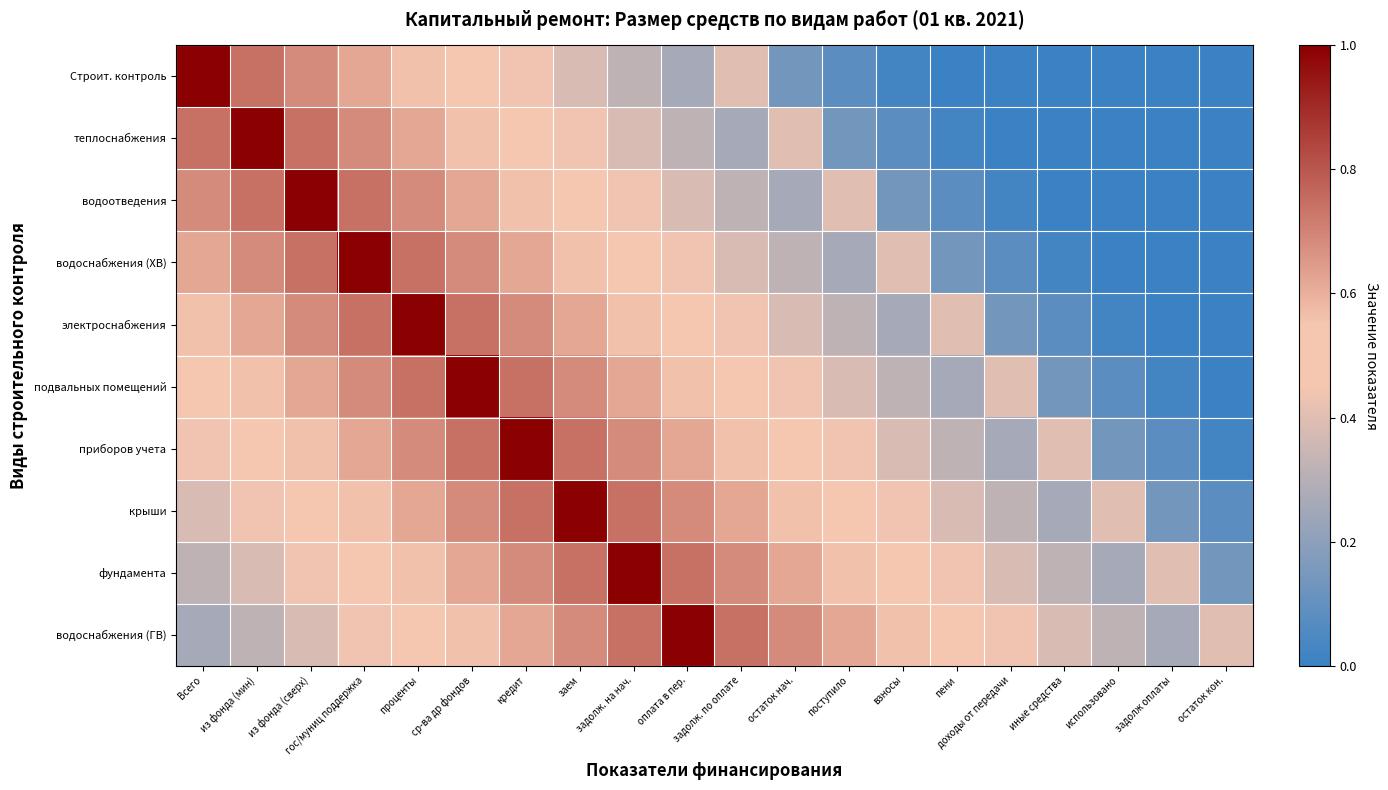

Reading left to right, transcribe all the data shown in this chart.

Строит. контроль: Всего=1.0	из фонда (мин)=0.7	из фонда (сверх)=0.7	гос/муниц поддержка=0.6	проценты=0.6	ср-ва др фондов=0.5	кредит=0.4	заем=0.4	задолж. на нач.=0.3	оплата в пер.=0.3	задолж. по оплате=0.4	остаток нач.=0.1	поступило=0.1	взносы=0.0	пени=0.0	доходы от передачи=0.0	иные средства=0.0	использовано=0.0	задолж оплаты=0.0	остаток кон.=0.0
теплоснабжения: Всего=0.7	из фонда (мин)=1.0	из фонда (сверх)=0.7	гос/муниц поддержка=0.7	проценты=0.6	ср-ва др фондов=0.6	кредит=0.5	заем=0.4	задолж. на нач.=0.4	оплата в пер.=0.3	задолж. по оплате=0.3	остаток нач.=0.4	поступило=0.1	взносы=0.1	пени=0.0	доходы от передачи=0.0	иные средства=0.0	использовано=0.0	задолж оплаты=0.0	остаток кон.=0.0
водоотведения: Всего=0.7	из фонда (мин)=0.7	из фонда (сверх)=1.0	гос/муниц поддержка=0.7	проценты=0.7	ср-ва др фондов=0.6	кредит=0.6	заем=0.5	задолж. на нач.=0.4	оплата в пер.=0.4	задолж. по оплате=0.3	остаток нач.=0.3	поступило=0.4	взносы=0.1	пени=0.1	доходы от передачи=0.0	иные средства=0.0	использовано=0.0	задолж оплаты=0.0	остаток кон.=0.0
водоснабжения (ХВ): Всего=0.6	из фонда (мин)=0.7	из фонда (сверх)=0.7	гос/муниц поддержка=1.0	проценты=0.7	ср-ва др фондов=0.7	кредит=0.6	заем=0.6	задолж. на нач.=0.5	оплата в пер.=0.4	задолж. по оплате=0.4	остаток нач.=0.3	поступило=0.3	взносы=0.4	пени=0.1	доходы от передачи=0.1	иные средства=0.0	использовано=0.0	задолж оплаты=0.0	остаток кон.=0.0
электроснабжения: Всего=0.6	из фонда (мин)=0.6	из фонда (сверх)=0.7	гос/муниц поддержка=0.7	проценты=1.0	ср-ва др фондов=0.7	кредит=0.7	заем=0.6	задолж. на нач.=0.6	оплата в пер.=0.5	задолж. по оплате=0.4	остаток нач.=0.4	поступило=0.3	взносы=0.3	пени=0.4	доходы от передачи=0.1	иные средства=0.1	использовано=0.0	задолж оплаты=0.0	остаток кон.=0.0
подвальных помещений: Всего=0.5	из фонда (мин)=0.6	из фонда (сверх)=0.6	гос/муниц поддержка=0.7	проценты=0.7	ср-ва др фондов=1.0	кредит=0.7	заем=0.7	задолж. на нач.=0.6	оплата в пер.=0.6	задолж. по оплате=0.5	остаток нач.=0.4	поступило=0.4	взносы=0.3	пени=0.3	доходы от передачи=0.4	иные средства=0.1	использовано=0.1	задолж оплаты=0.0	остаток кон.=0.0
приборов учета: Всего=0.4	из фонда (мин)=0.5	из фонда (сверх)=0.6	гос/муниц поддержка=0.6	проценты=0.7	ср-ва др фондов=0.7	кредит=1.0	заем=0.7	задолж. на нач.=0.7	оплата в пер.=0.6	задолж. по оплате=0.6	остаток нач.=0.5	поступило=0.4	взносы=0.4	пени=0.3	доходы от передачи=0.3	иные средства=0.4	использовано=0.1	задолж оплаты=0.1	остаток кон.=0.0
крыши: Всего=0.4	из фонда (мин)=0.4	из фонда (сверх)=0.5	гос/муниц поддержка=0.6	проценты=0.6	ср-ва др фондов=0.7	кредит=0.7	заем=1.0	задолж. на нач.=0.7	оплата в пер.=0.7	задолж. по оплате=0.6	остаток нач.=0.6	поступило=0.5	взносы=0.4	пени=0.4	доходы от передачи=0.3	иные средства=0.3	использовано=0.4	задолж оплаты=0.1	остаток кон.=0.1
фундамента: Всего=0.3	из фонда (мин)=0.4	из фонда (сверх)=0.4	гос/муниц поддержка=0.5	проценты=0.6	ср-ва др фондов=0.6	кредит=0.7	заем=0.7	задолж. на нач.=1.0	оплата в пер.=0.7	задолж. по оплате=0.7	остаток нач.=0.6	поступило=0.6	взносы=0.5	пени=0.4	доходы от передачи=0.4	иные средства=0.3	использовано=0.3	задолж оплаты=0.4	остаток кон.=0.1
водоснабжения (ГВ): Всего=0.3	из фонда (мин)=0.3	из фонда (сверх)=0.4	гос/муниц поддержка=0.4	проценты=0.5	ср-ва др фондов=0.6	кредит=0.6	заем=0.7	задолж. на нач.=0.7	оплата в пер.=1.0	задолж. по оплате=0.7	остаток нач.=0.7	поступило=0.6	взносы=0.6	пени=0.5	доходы от передачи=0.4	иные средства=0.4	использовано=0.3	задолж оплаты=0.3	остаток кон.=0.4